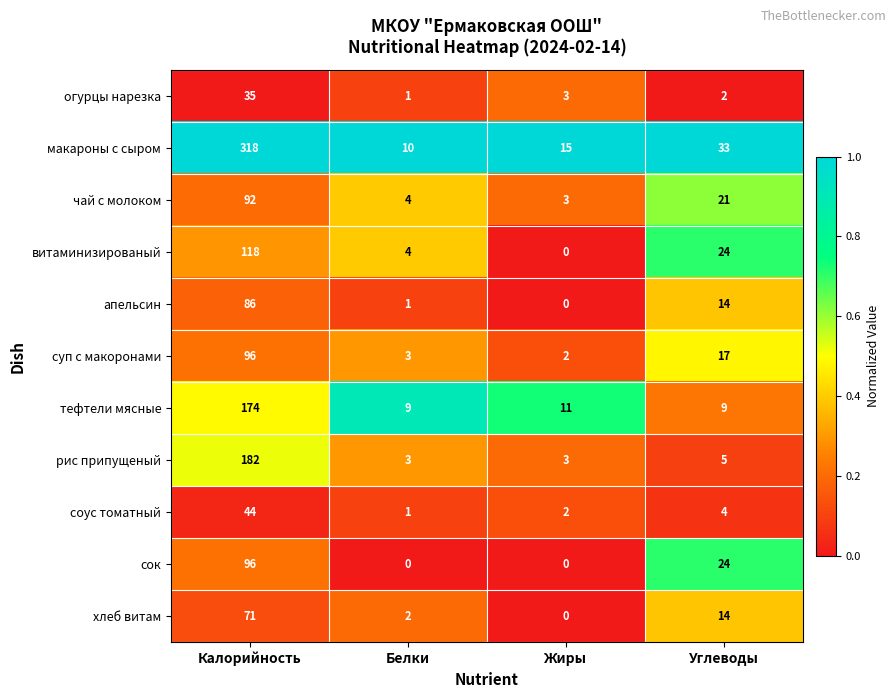

At how many categories does at least one series exceed 0?

4